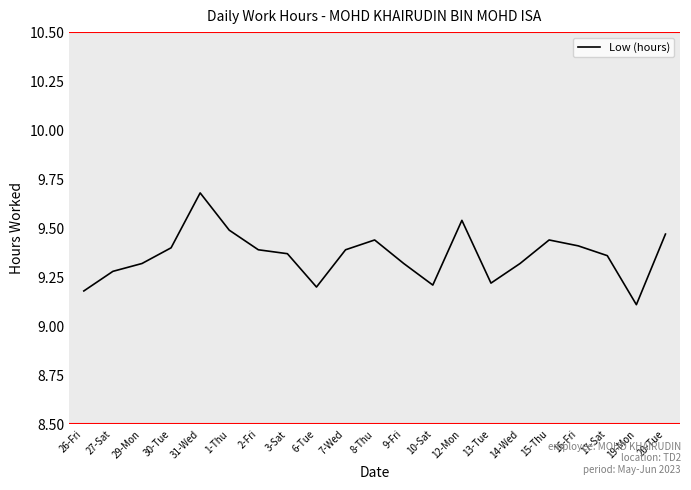

True or false: the data shows 9.2 at 26-Fri.

True